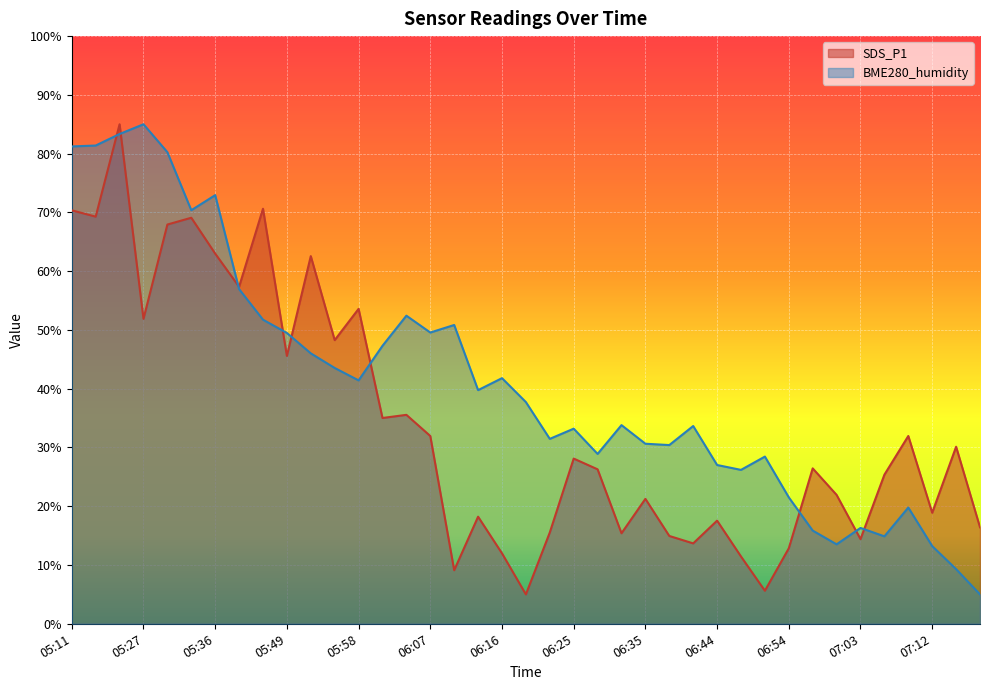

Rank the series by their maximum value, from highest to lowest.

SDS_P1, BME280_humidity